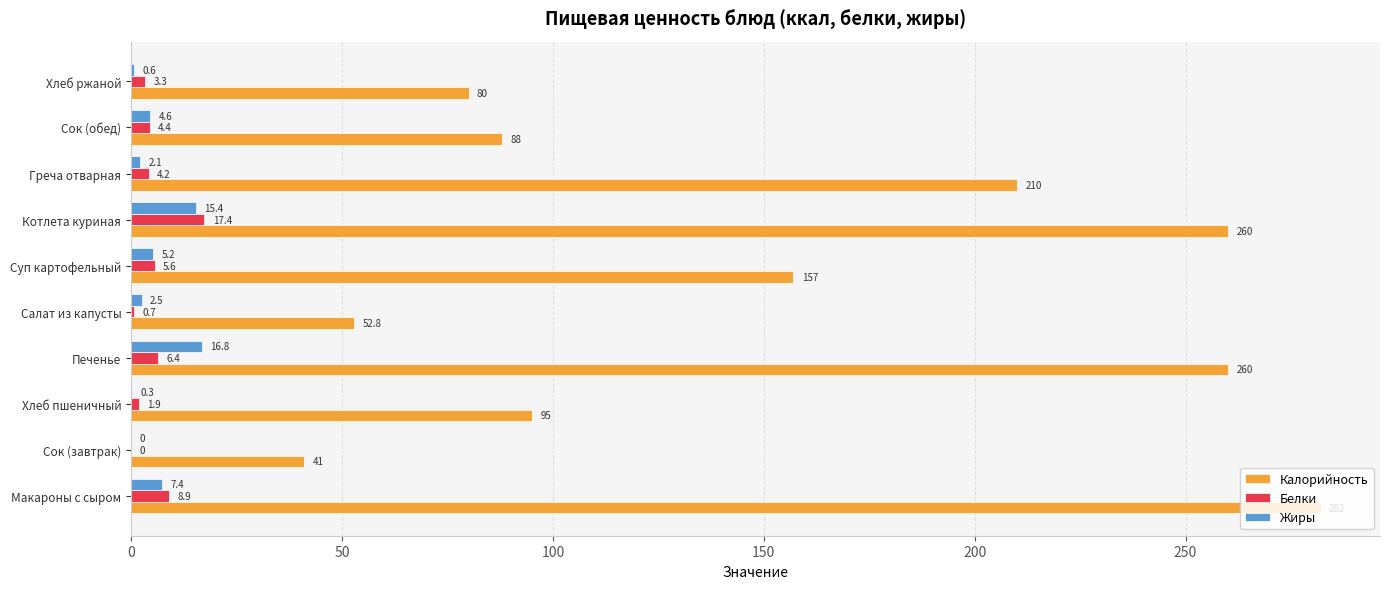

The value of Калорийность at Хлеб ржаной is 18.1. True or false?

False